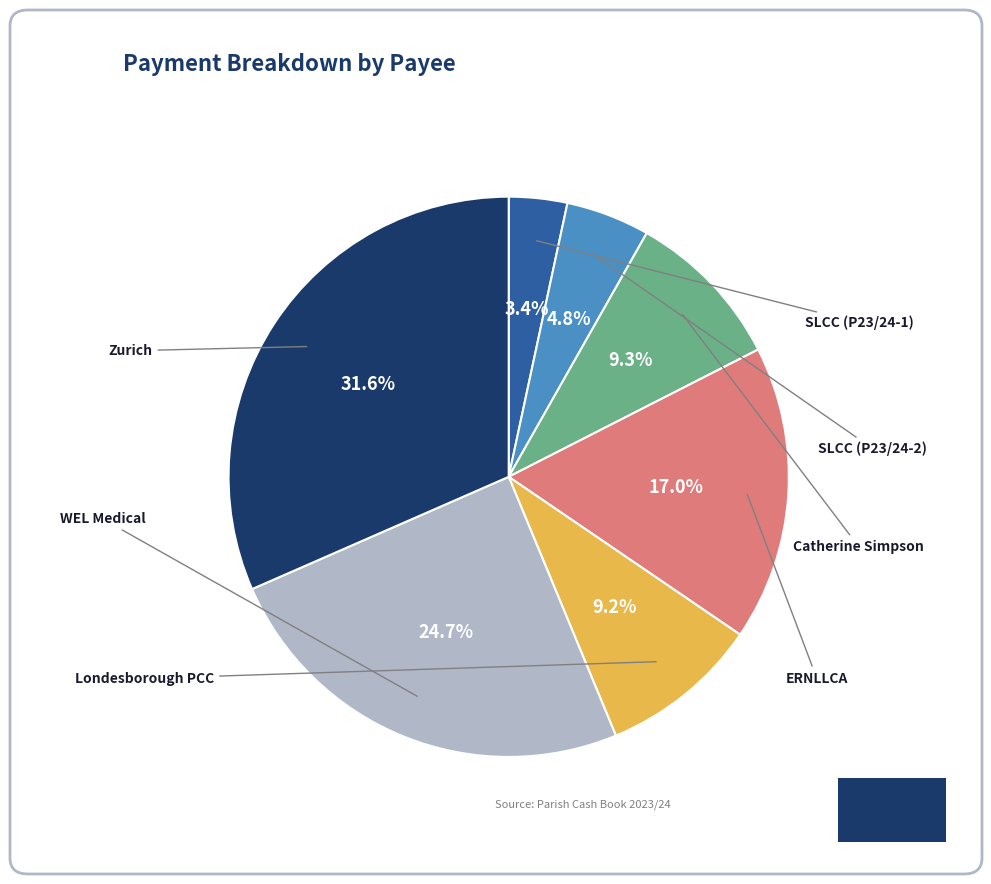

Does any single category account for the majority?

No